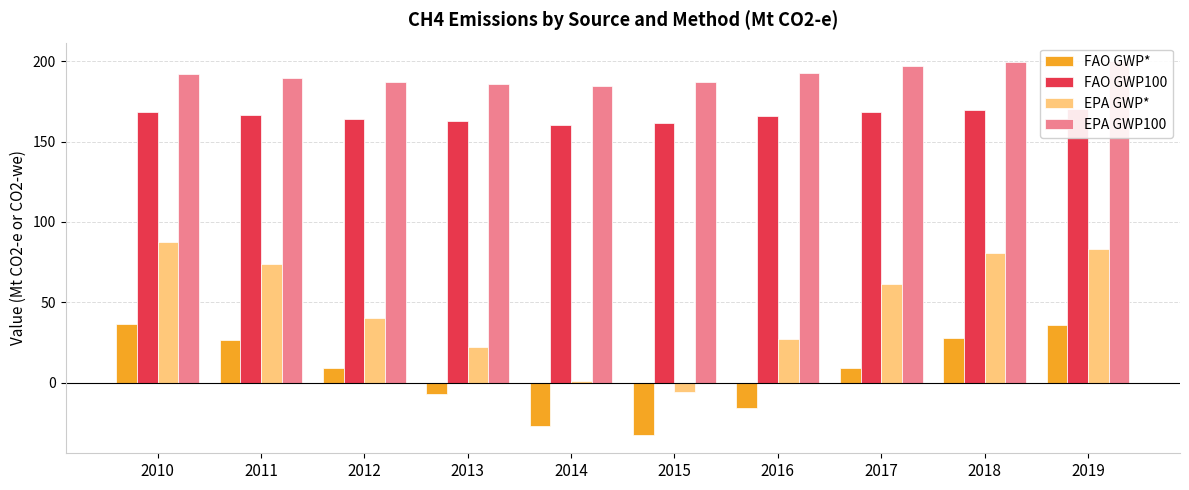

Which series has the widest spread of values?

EPA GWP*